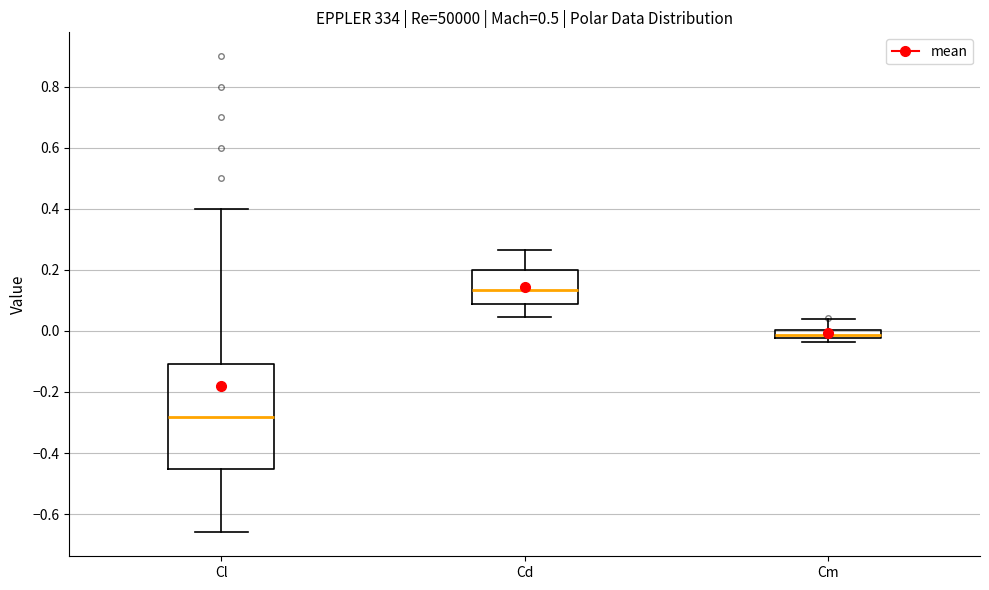

Where does the lower whisker of the box for Cd end on the y-axis? The values are not printed on the chart, so give them approximately, as read against the axis.

0.04